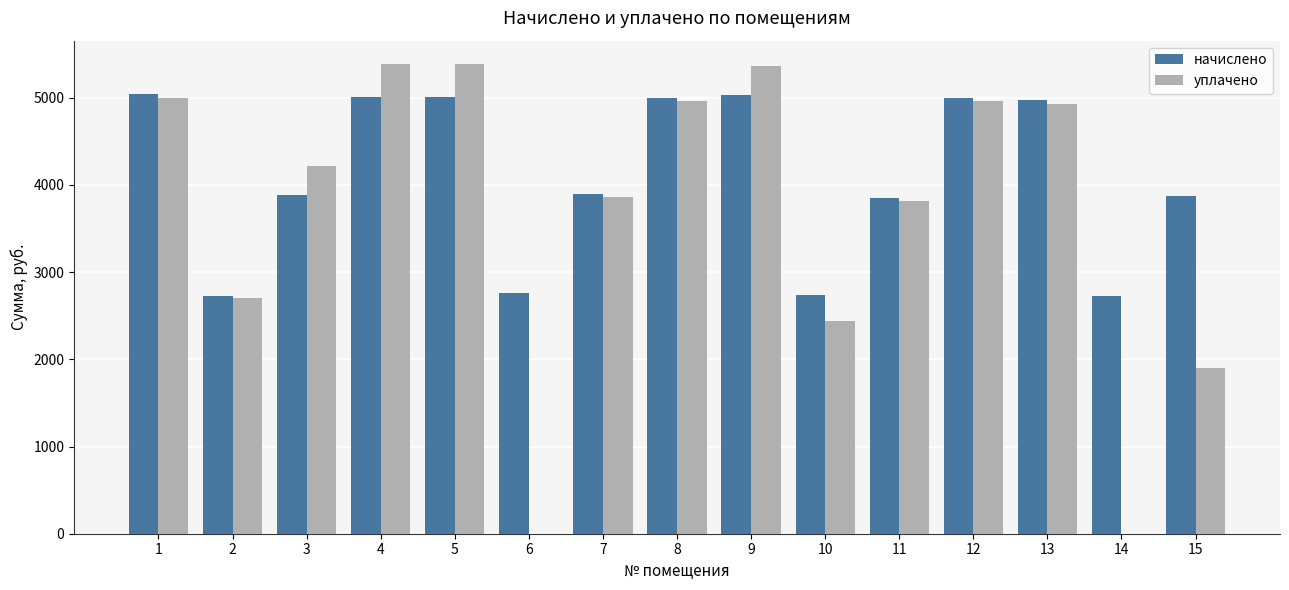

Which series changed the most between 9 and 14?

уплачено